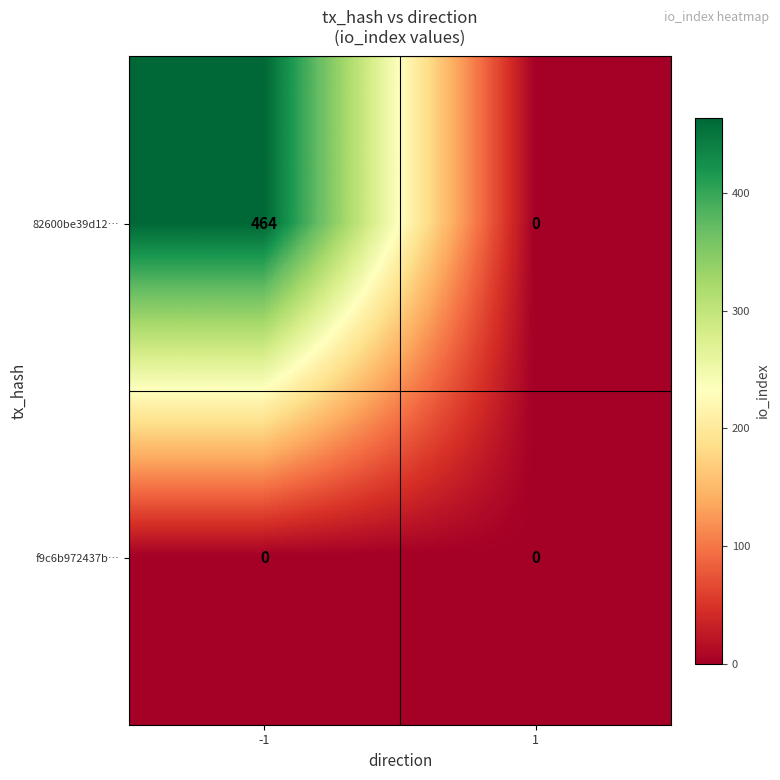

List the series in order of their overall mean, highest first.

82600be39d12…, f9c6b972437b…